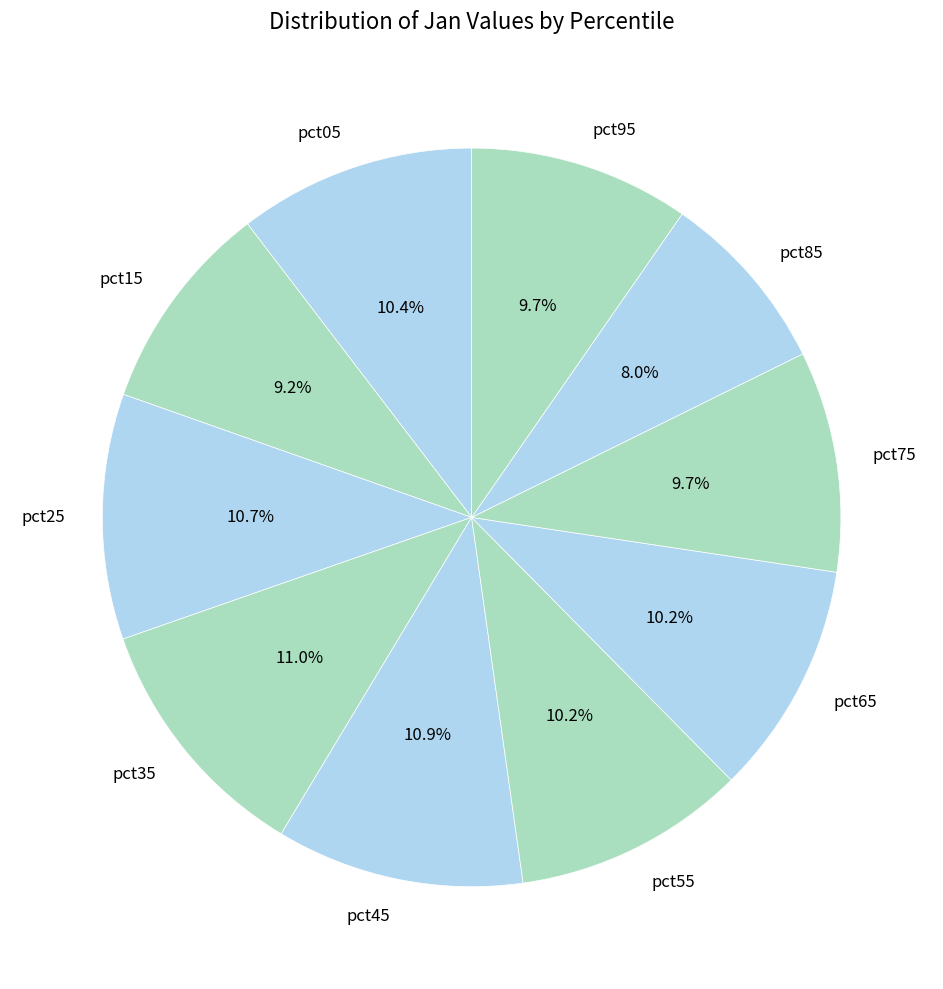

What percentage is the pct65 slice, to the nearest percent?

10%